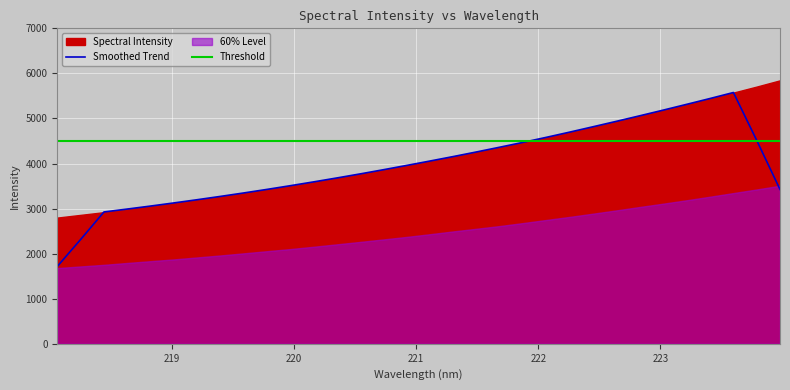

List the labels in order of value, smallest first.

218.0596, 218.2508, 218.442, 218.6332, 218.8244, 219.0156, 219.2067, 219.3979, 219.589, 219.7801, 219.9712, 220.1623, 220.3533, 220.5444, 220.7354, 220.9264, 221.1174, 221.3083, 221.4993, 221.6902, 221.8812, 222.0721, 222.263, 222.4538, 222.6447, 222.8355, 223.0264, 223.2172, 223.408, 223.5987, 223.7895, 223.9802